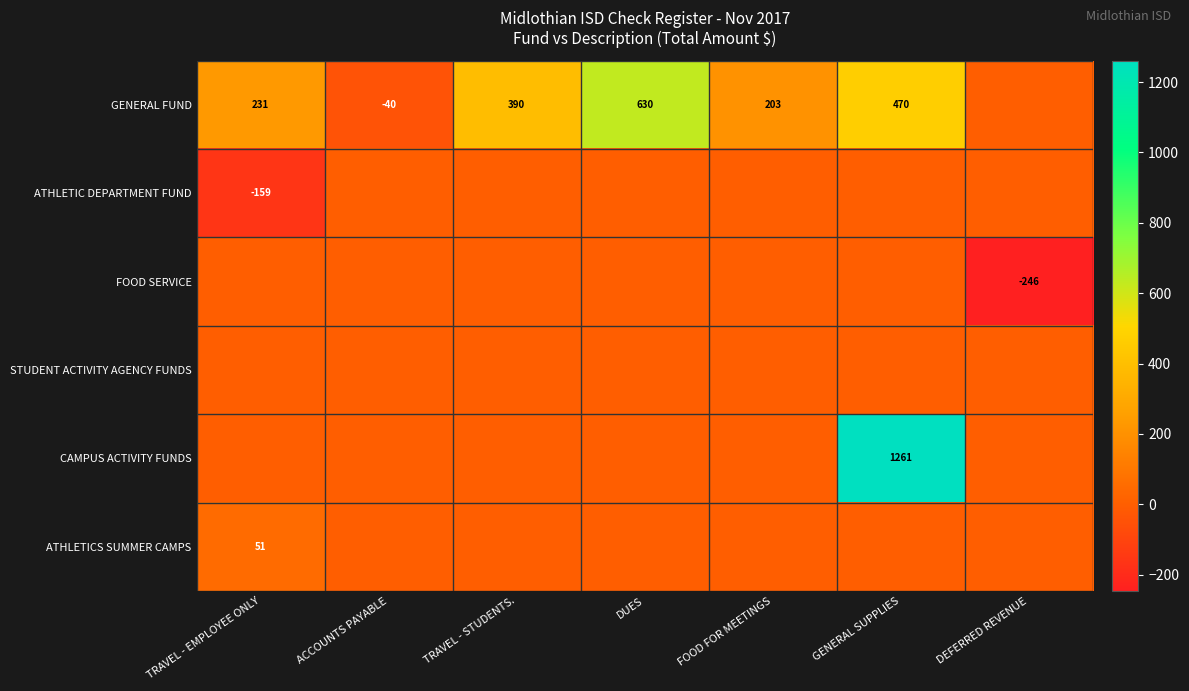

At which category is the sum across all series the highest?

GENERAL SUPPLIES